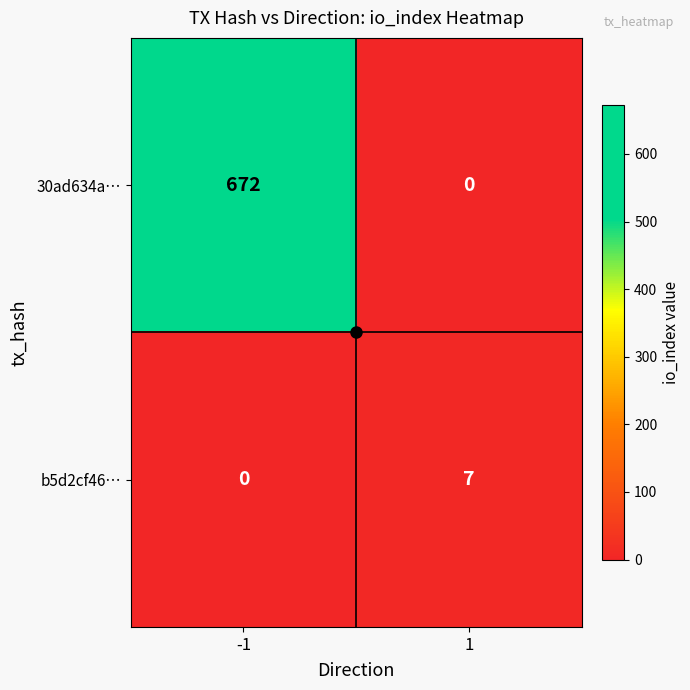

Is the value of 30ad634a… at -1 greater than the value of b5d2cf46… at 1?

Yes